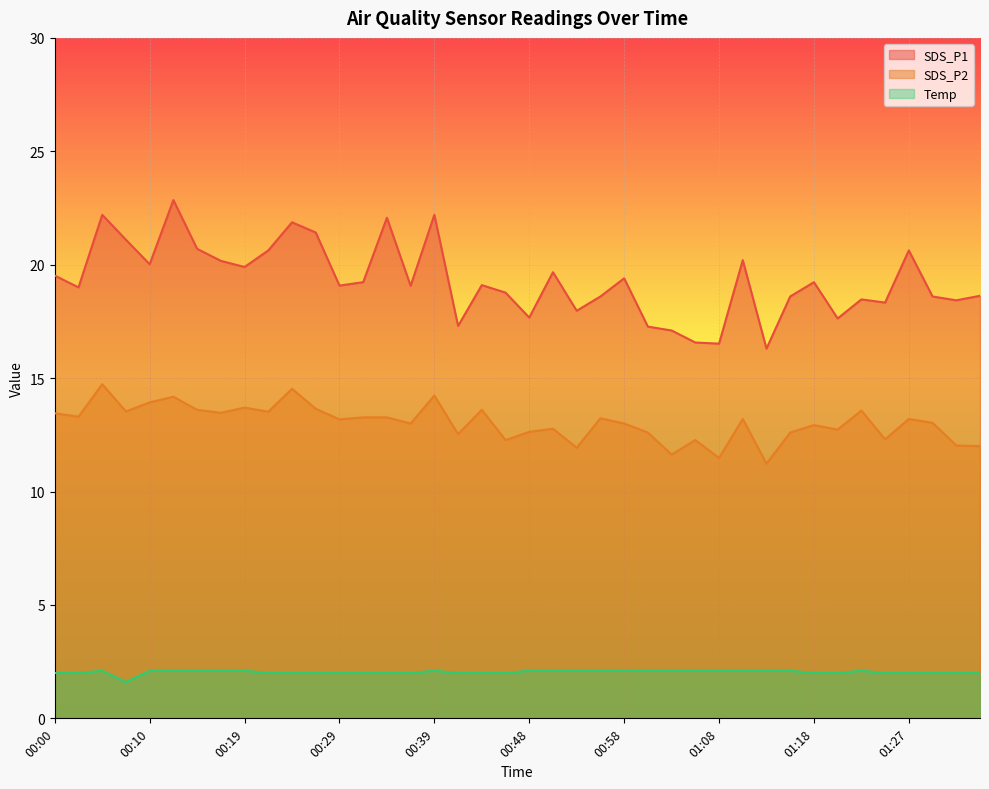

Reading left to right, transcribe all the data shown in this chart.

SDS_P1: 00:00=19.5	00:02=19.0	00:05=22.2	00:07=21.1	00:10=20.0	00:12=22.9	00:14=20.7	00:17=20.2	00:19=19.9	00:22=20.6	00:24=21.9	00:27=21.4	00:29=19.1	00:31=19.2	00:34=22.1	00:36=19.1	00:39=22.2	00:41=17.3	00:44=19.1	00:46=18.8	00:48=17.7	00:51=19.7	00:53=18.0	00:56=18.6	00:58=19.4	01:01=17.3	01:03=17.1	01:05=16.6	01:08=16.5	01:10=20.2	01:13=16.3	01:15=18.6	01:18=19.2	01:20=17.6	01:22=18.5	01:25=18.3	01:27=20.6	01:30=18.6	01:32=18.4	01:35=18.6
SDS_P2: 00:00=13.4	00:02=13.3	00:05=14.7	00:07=13.5	00:10=13.9	00:12=14.2	00:14=13.6	00:17=13.5	00:19=13.7	00:22=13.5	00:24=14.5	00:27=13.7	00:29=13.2	00:31=13.3	00:34=13.3	00:36=13.0	00:39=14.2	00:41=12.5	00:44=13.6	00:46=12.3	00:48=12.6	00:51=12.8	00:53=11.9	00:56=13.2	00:58=13.0	01:01=12.6	01:03=11.6	01:05=12.3	01:08=11.5	01:10=13.2	01:13=11.2	01:15=12.6	01:18=12.9	01:20=12.7	01:22=13.6	01:25=12.3	01:27=13.2	01:30=13.0	01:32=12.0	01:35=12.0
Temp: 00:00=2.0	00:02=2.0	00:05=2.1	00:07=1.6	00:10=2.1	00:12=2.1	00:14=2.1	00:17=2.1	00:19=2.1	00:22=2.0	00:24=2.0	00:27=2.0	00:29=2.0	00:31=2.0	00:34=2.0	00:36=2.0	00:39=2.1	00:41=2.0	00:44=2.0	00:46=2.0	00:48=2.1	00:51=2.1	00:53=2.1	00:56=2.1	00:58=2.1	01:01=2.1	01:03=2.1	01:05=2.1	01:08=2.1	01:10=2.1	01:13=2.1	01:15=2.1	01:18=2.0	01:20=2.0	01:22=2.1	01:25=2.0	01:27=2.0	01:30=2.0	01:32=2.0	01:35=2.0